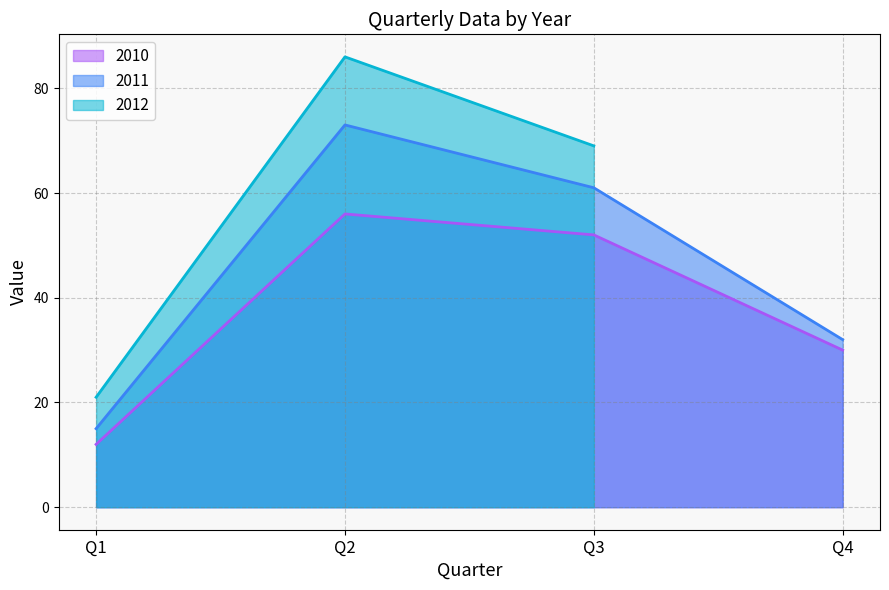

What is the total value across all series at Q1?

27